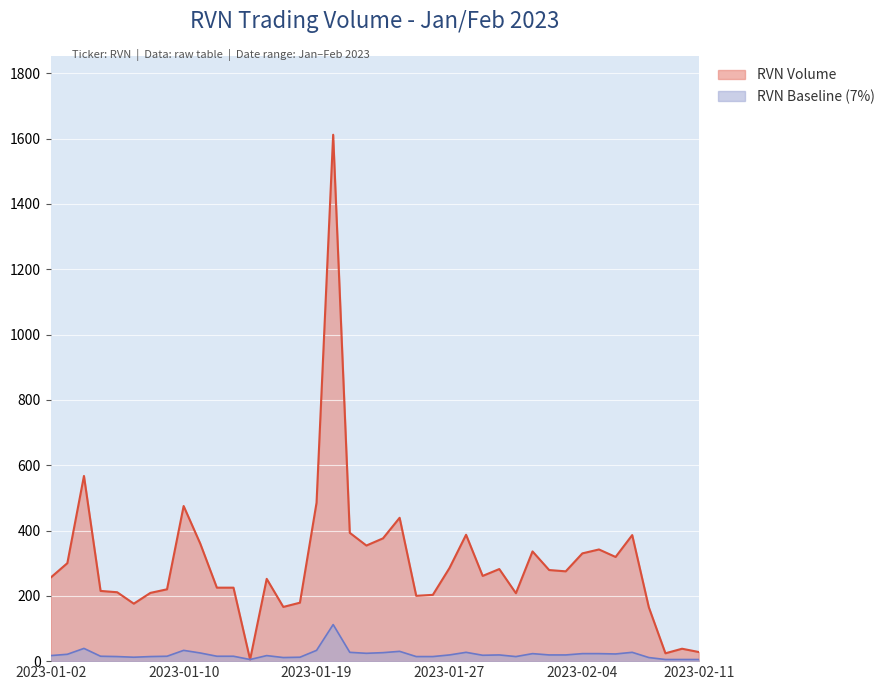

What is the sum of all values?

12048